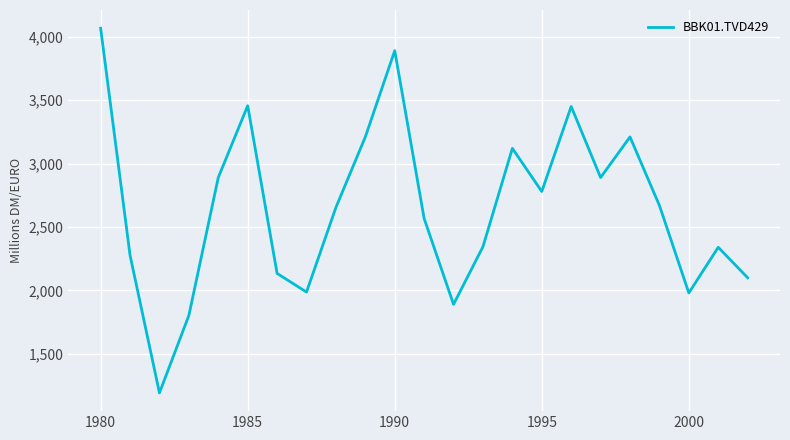

What is the smallest value displayed?

1192